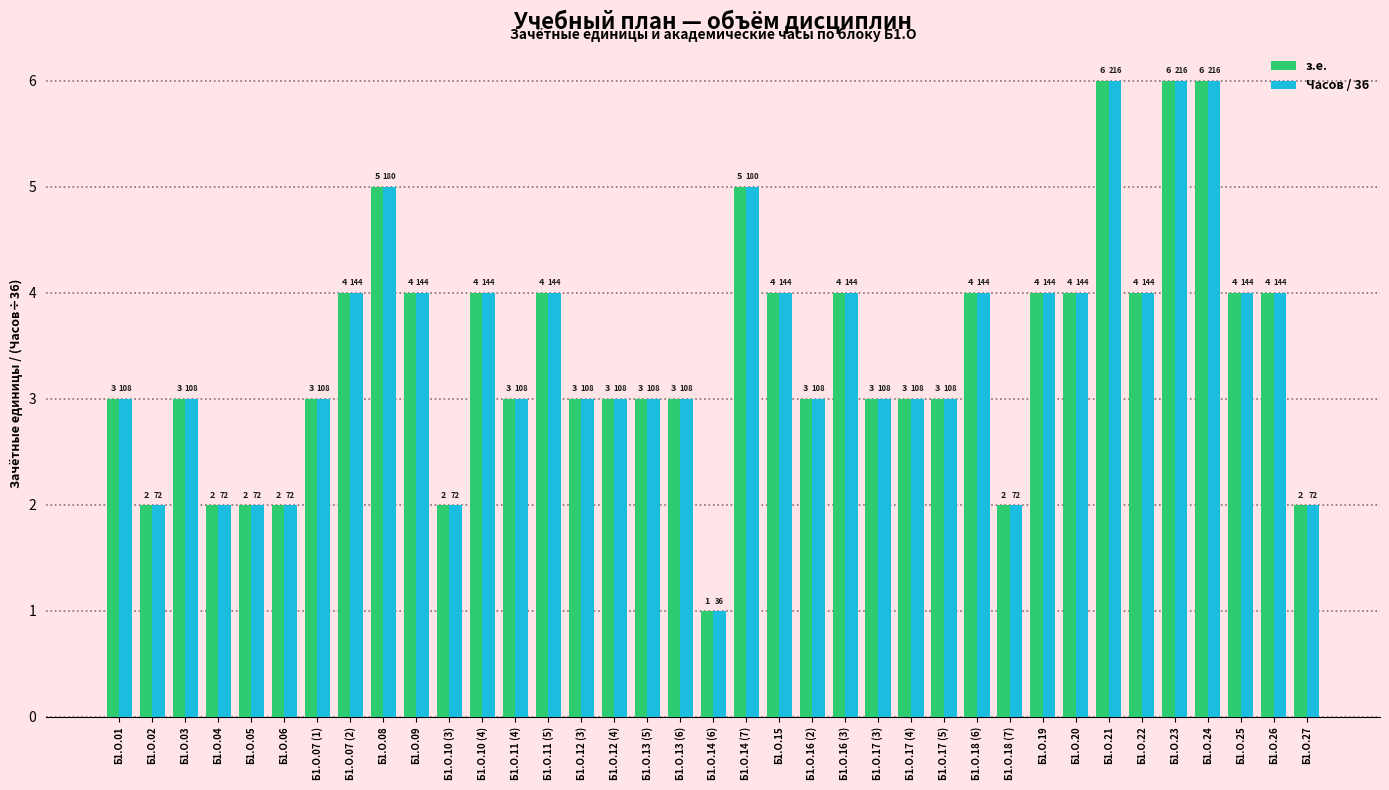

What is the label of the 5th bar from the right?

Б1.О.23